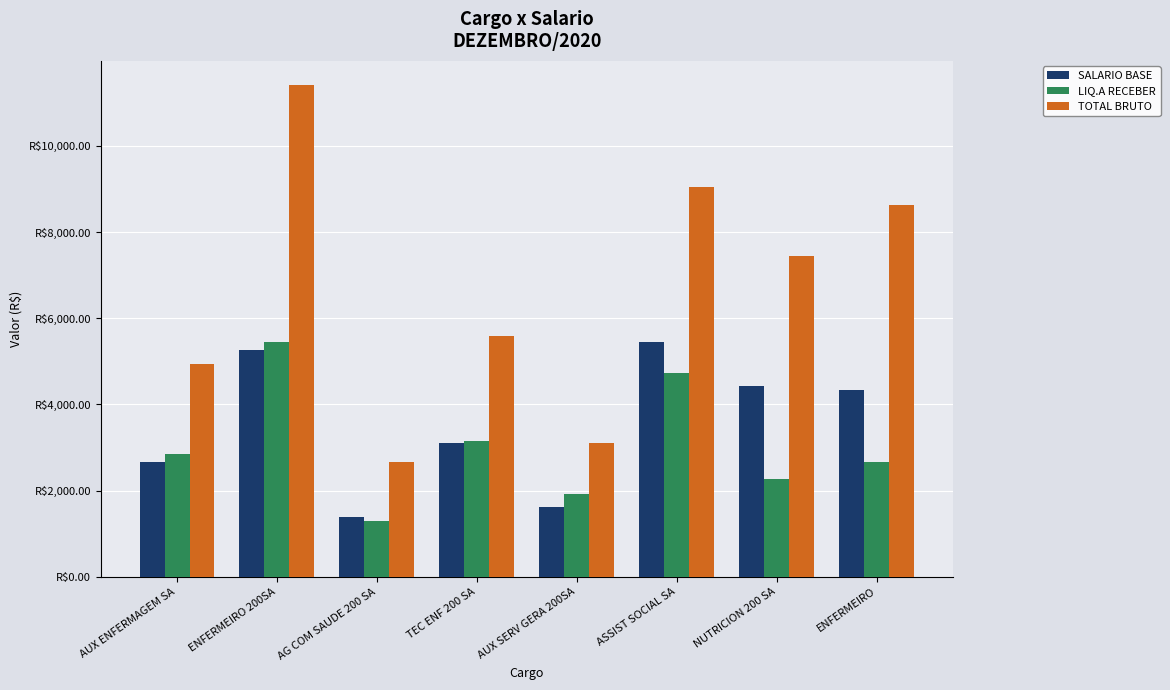

Where is LIQ.A RECEBER nearest to the value 3373?

TEC ENF 200 SA